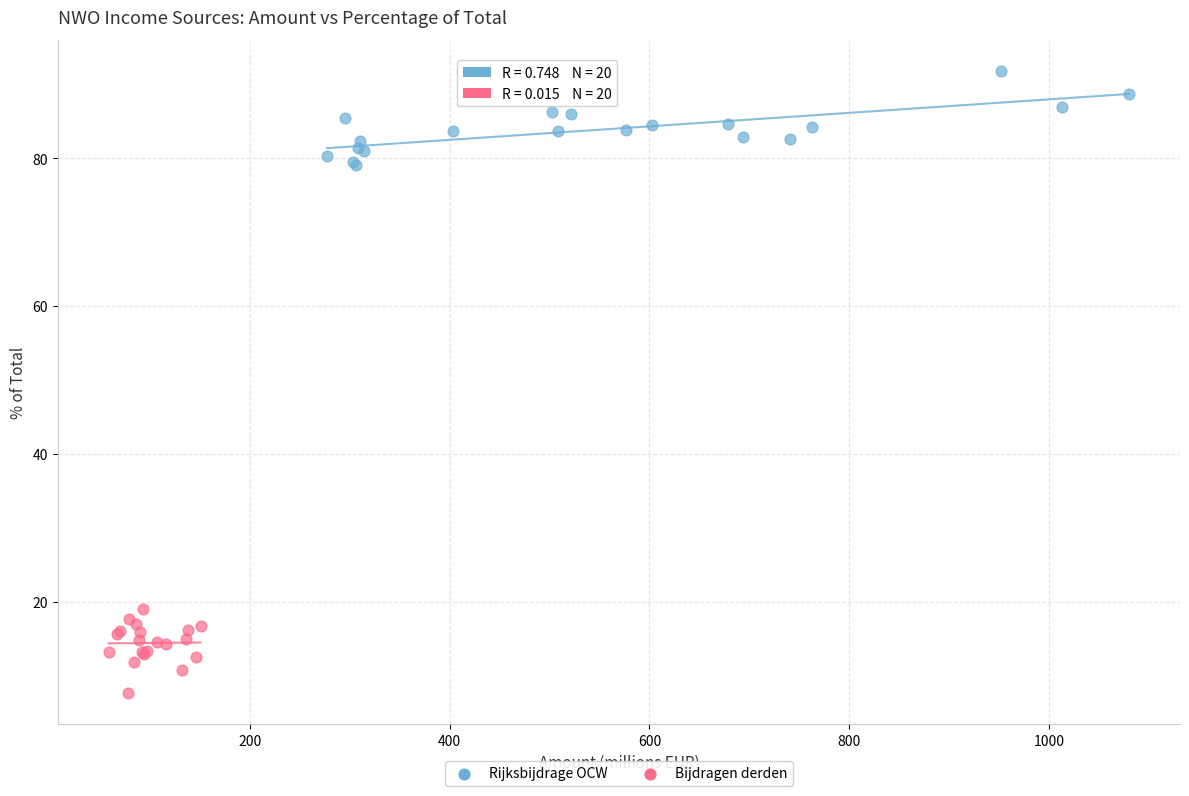

Which series reaches the maximum Y coordinate?

Rijksbijdrage OCW